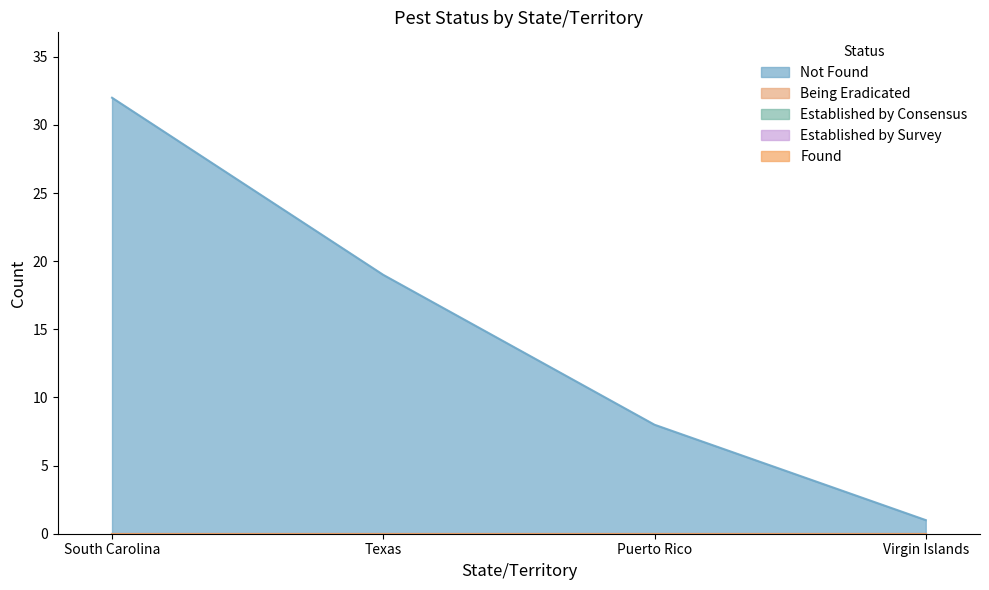

Reading right to left, transcribe all the data shown in this chart.

Not Found: Virgin Islands=1	Puerto Rico=8	Texas=19	South Carolina=32
Total: Virgin Islands=1	Puerto Rico=8	Texas=19	South Carolina=32
Being Eradicated: Virgin Islands=0	Puerto Rico=0	Texas=0	South Carolina=0
Established by Consensus: Virgin Islands=0	Puerto Rico=0	Texas=0	South Carolina=0
Established by Survey: Virgin Islands=0	Puerto Rico=0	Texas=0	South Carolina=0
Found: Virgin Islands=0	Puerto Rico=0	Texas=0	South Carolina=0